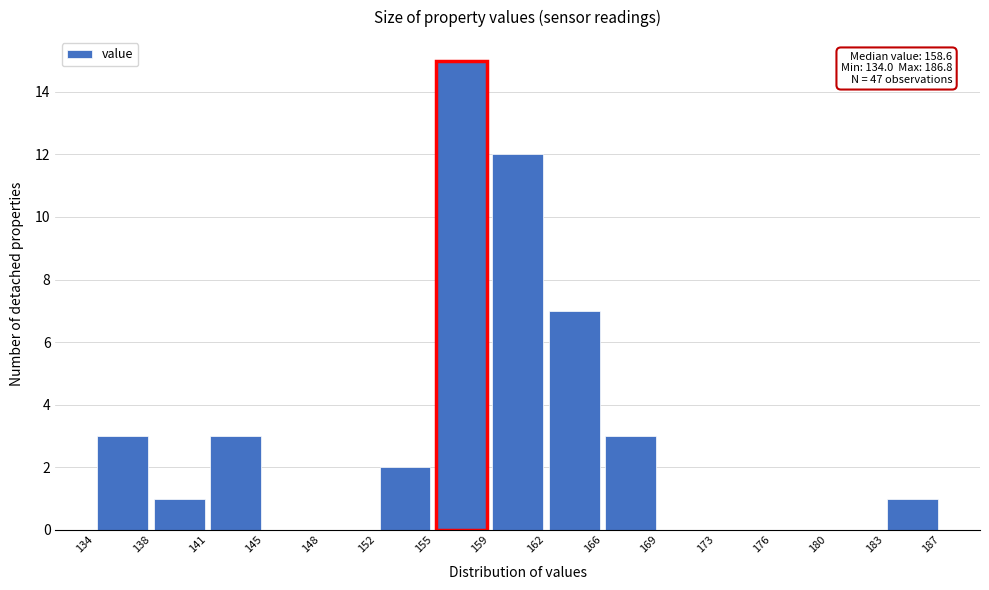

Which range on the x-axis has the tallest bar?

155 to 159